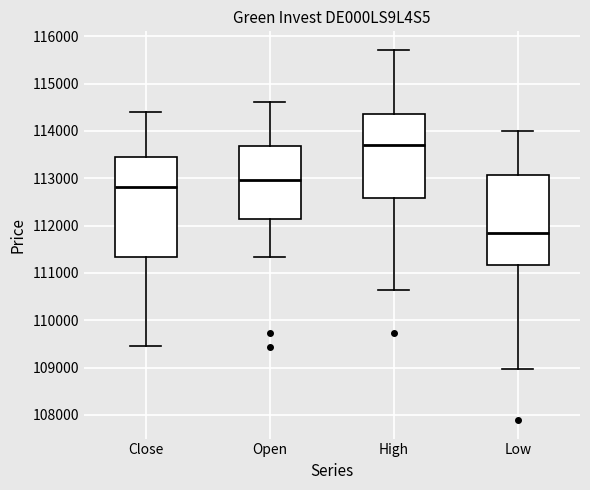

Reading left to right, read every box against the y-axis: the position of its median line, the range the box covers, and the ends of its whiskers. The values are not printed on the chart, so give them approximately, as read against the axis.

Close: median 112800, box 111300 to 113400, whiskers 109500 to 114400
Open: median 113000, box 112100 to 113700, whiskers 111300 to 114600
High: median 113700, box 112600 to 114400, whiskers 110600 to 115700
Low: median 111800, box 111200 to 113100, whiskers 109000 to 114000